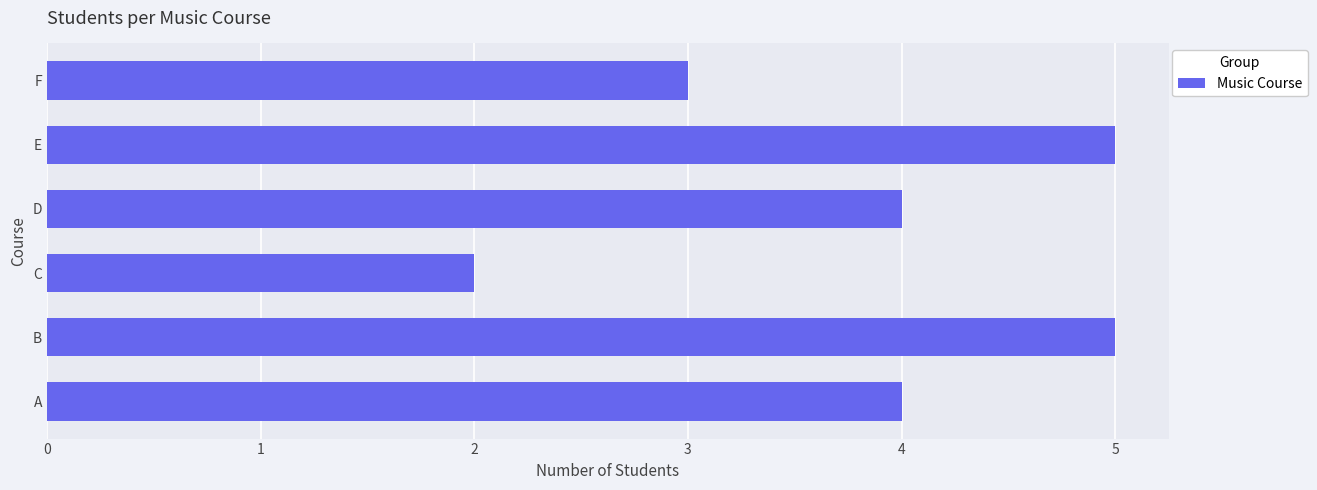

What is the difference between the second highest and second lowest values?

2